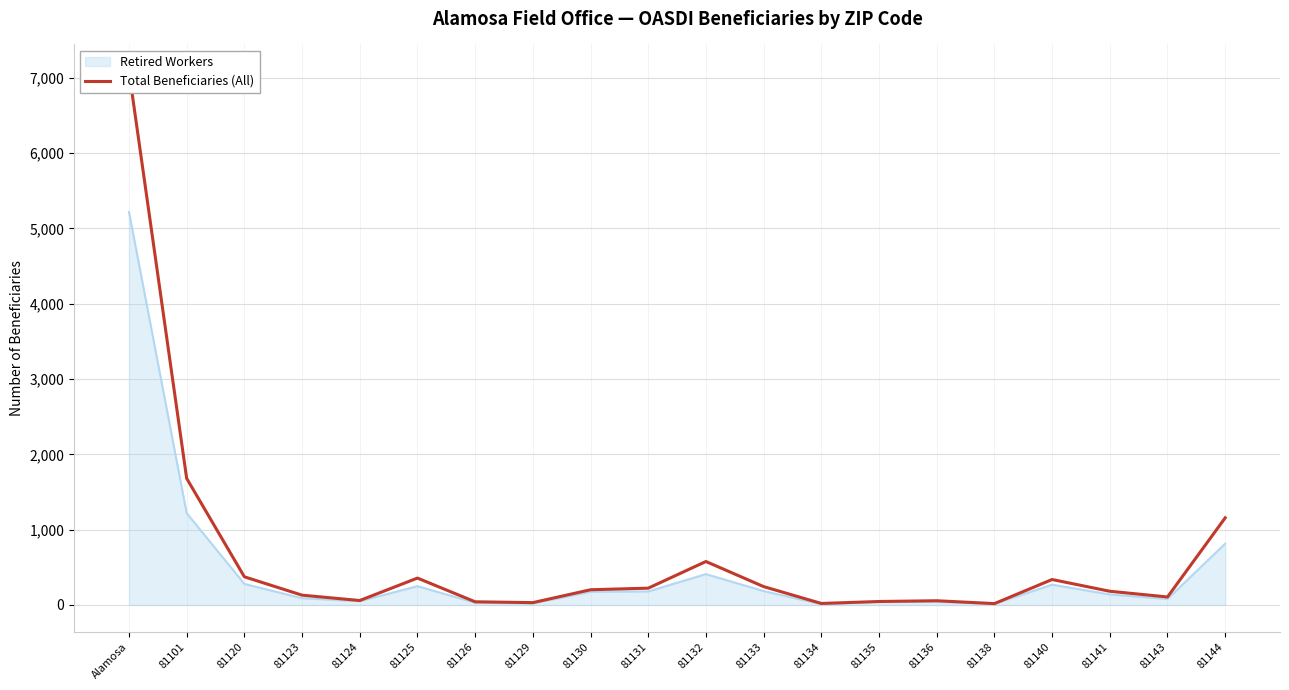

What position from the right is 81133?

9